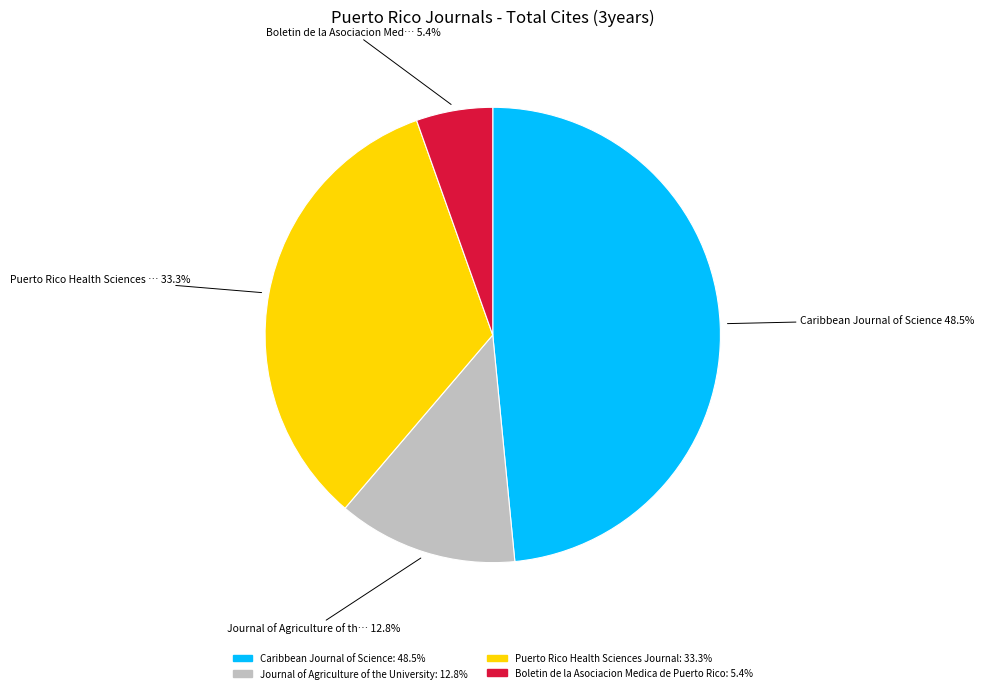

Is there a majority slice in this chart?

No